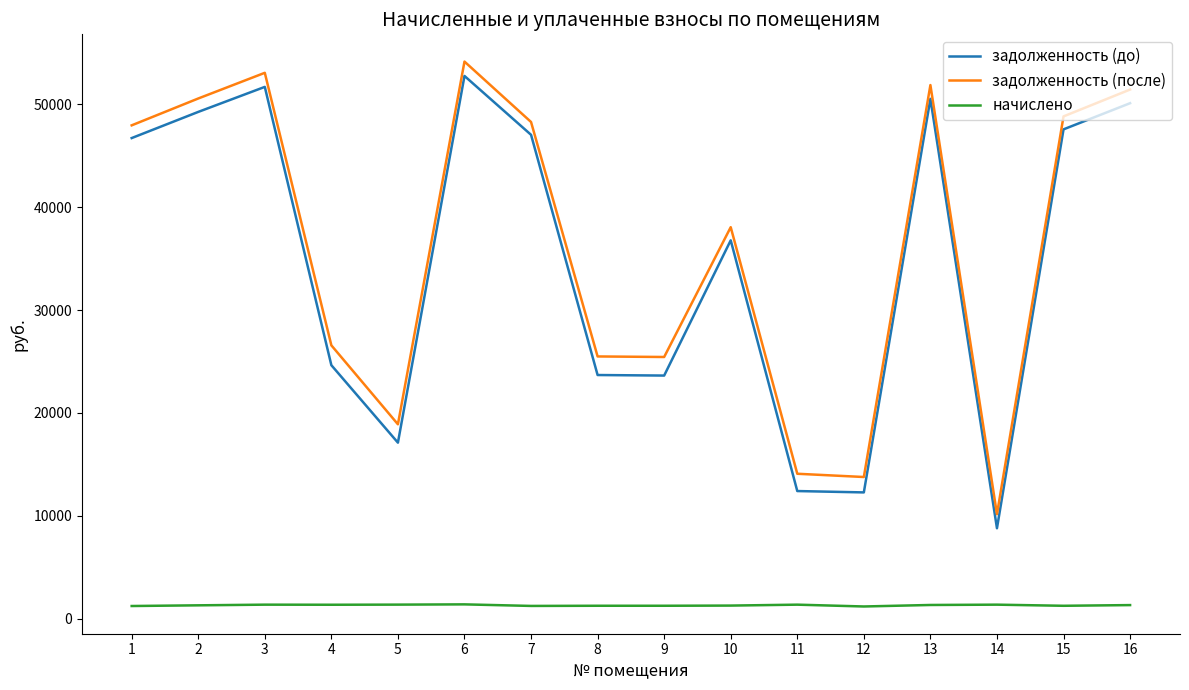

What is the total value across all series at 1?

95925.6